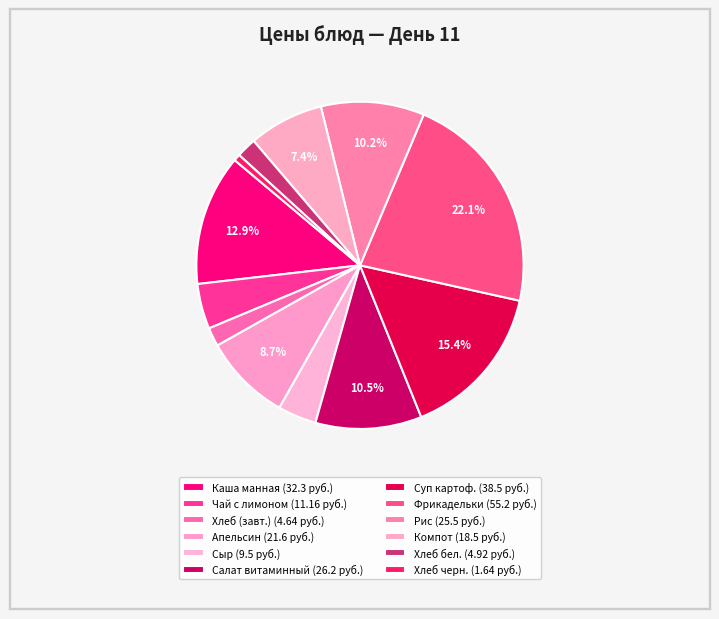

How many slices are in this pie chart?

12